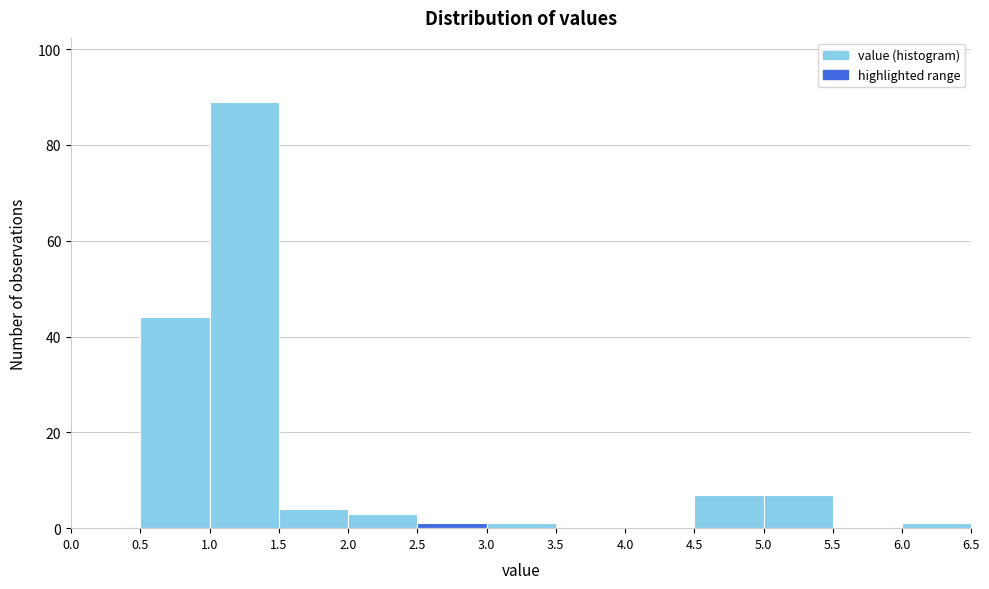

Reading left to right, list every bar in this chart as the range it spans on the x-axis followed by its height. The values are not printed on the chart, so give them approximately, as read against the axis.

0.0 to 0.5: 0
0.5 to 1.0: 44
1.0 to 1.5: 90
1.5 to 2.0: 4
2.0 to 2.5: 4
2.5 to 3.0: under 2
3.0 to 3.5: under 2
3.5 to 4.0: 0
4.0 to 4.5: 0
4.5 to 5.0: 8
5.0 to 5.5: 8
5.5 to 6.0: 0
6.0 to 6.5: under 2